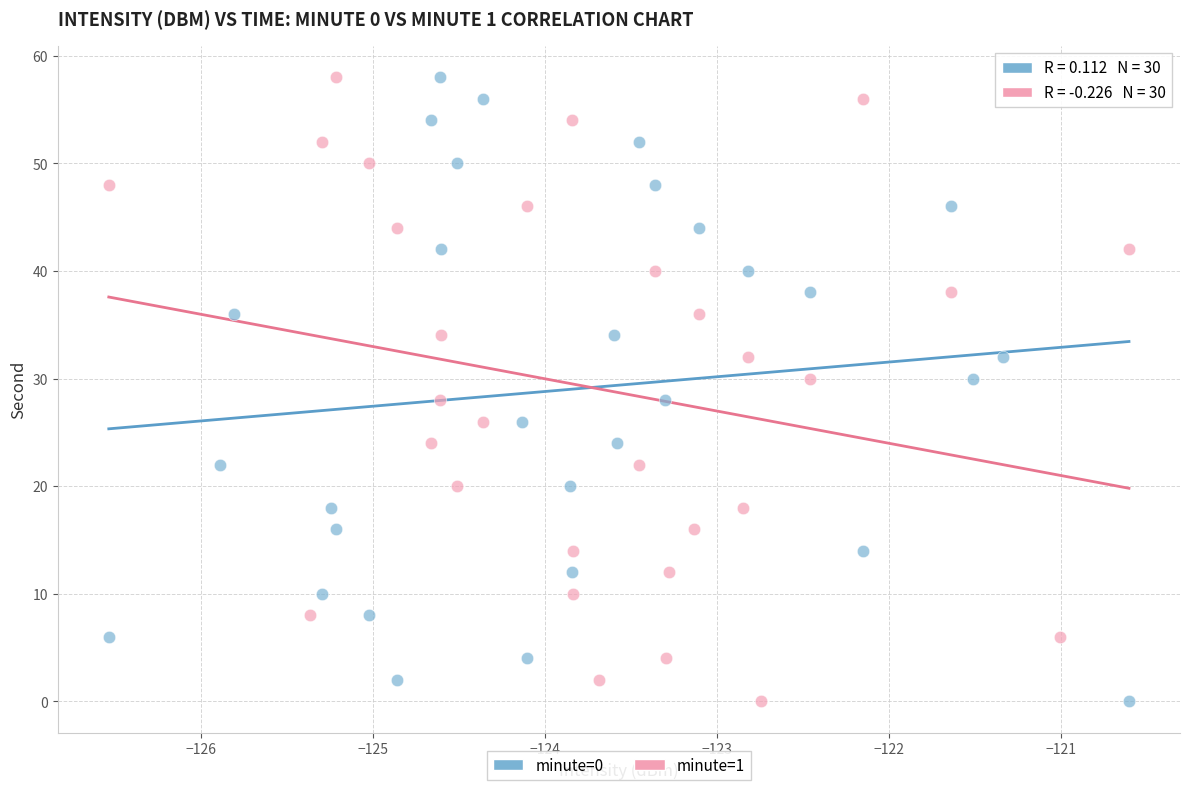

What are all the series names shown in the legend?

minute=0, minute=1